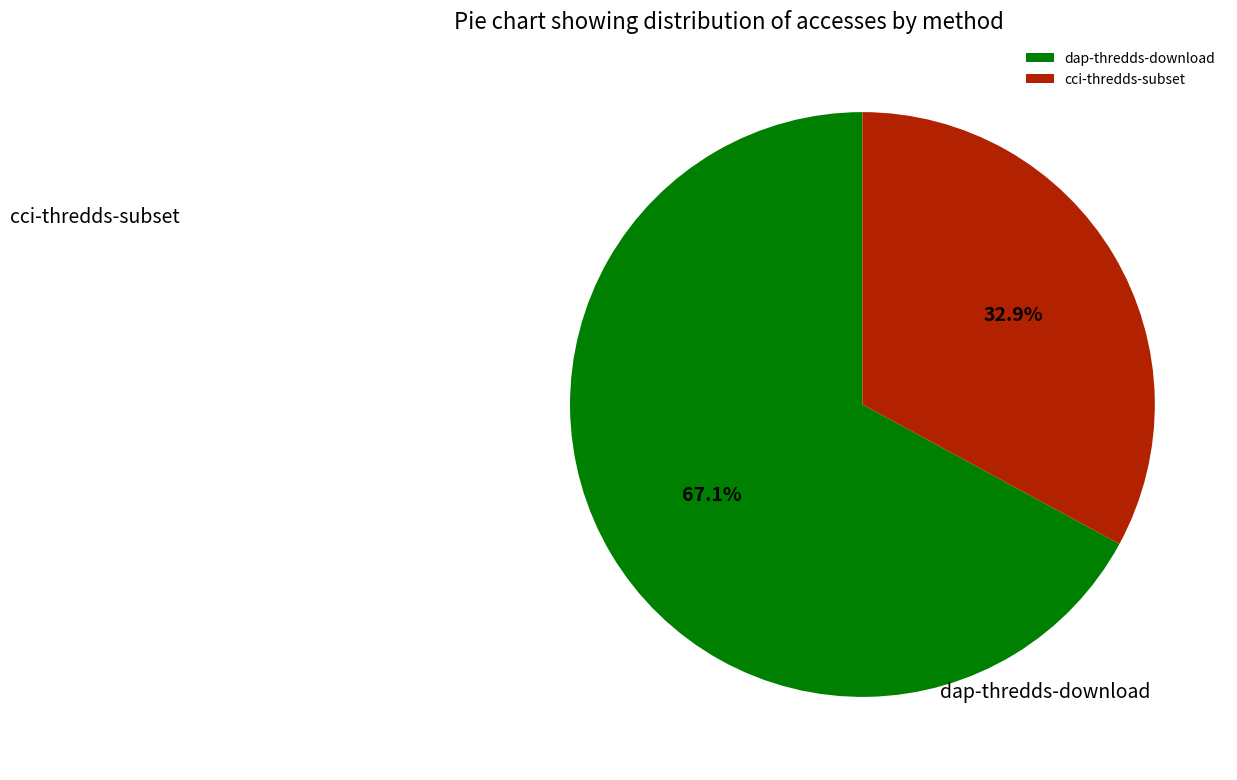

True or false: cci-thredds-subset accounts for 33% of the total.

True